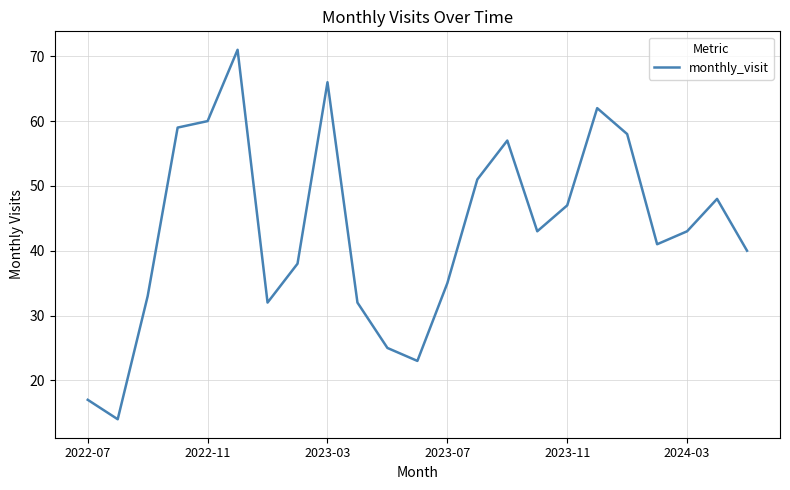

What is the difference between the maximum and minimum values?

57